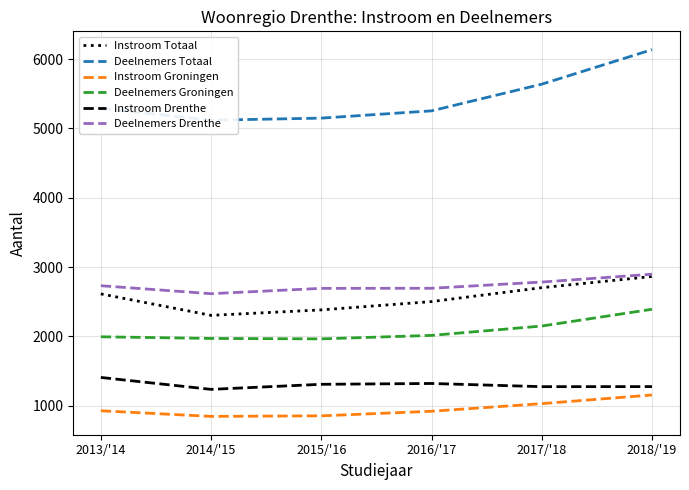

Reading right to left, transcribe all the data shown in this chart.

Instroom Totaal: 2018/'19=2863	2017/'18=2702	2016/'17=2501	2015/'16=2381	2014/'15=2302	2013/'14=2612
Deelnemers Totaal: 2018/'19=6137	2017/'18=5639	2016/'17=5254	2015/'16=5149	2014/'15=5119	2013/'14=5291
Instroom Groningen: 2018/'19=1153	2017/'18=1028	2016/'17=918	2015/'16=852	2014/'15=844	2013/'14=925
Deelnemers Groningen: 2018/'19=2390	2017/'18=2148	2016/'17=2013	2015/'16=1963	2014/'15=1969	2013/'14=1993
Instroom Drenthe: 2018/'19=1274	2017/'18=1273	2016/'17=1319	2015/'16=1307	2014/'15=1234	2013/'14=1406
Deelnemers Drenthe: 2018/'19=2896	2017/'18=2783	2016/'17=2693	2015/'16=2692	2014/'15=2615	2013/'14=2730